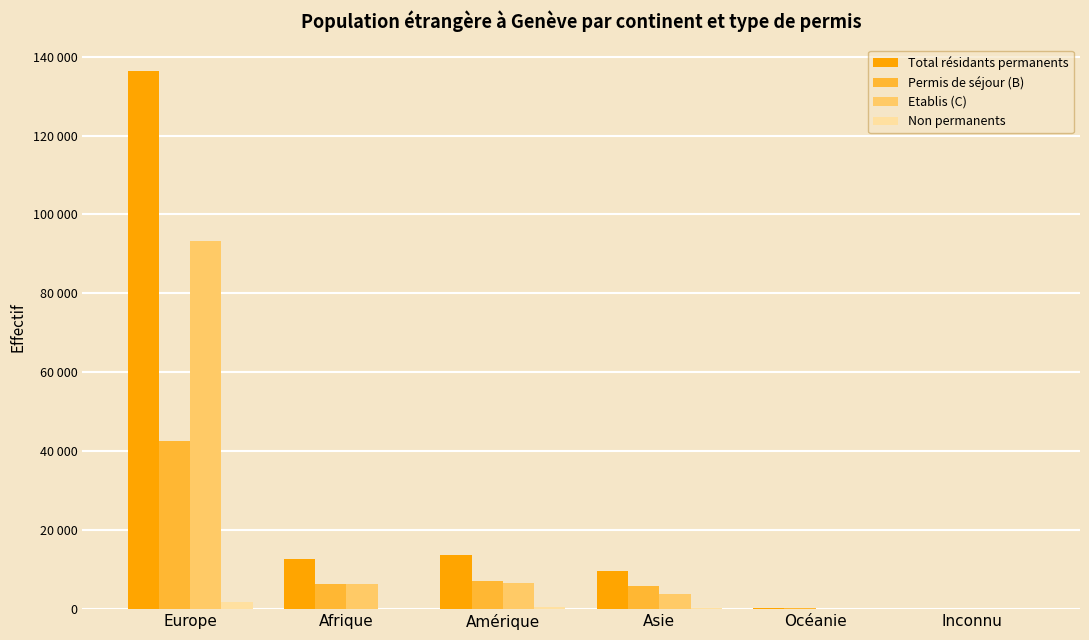

What are all the series names shown in the legend?

Total résidants permanents, Permis de séjour (B), Etablis (C), Non permanents